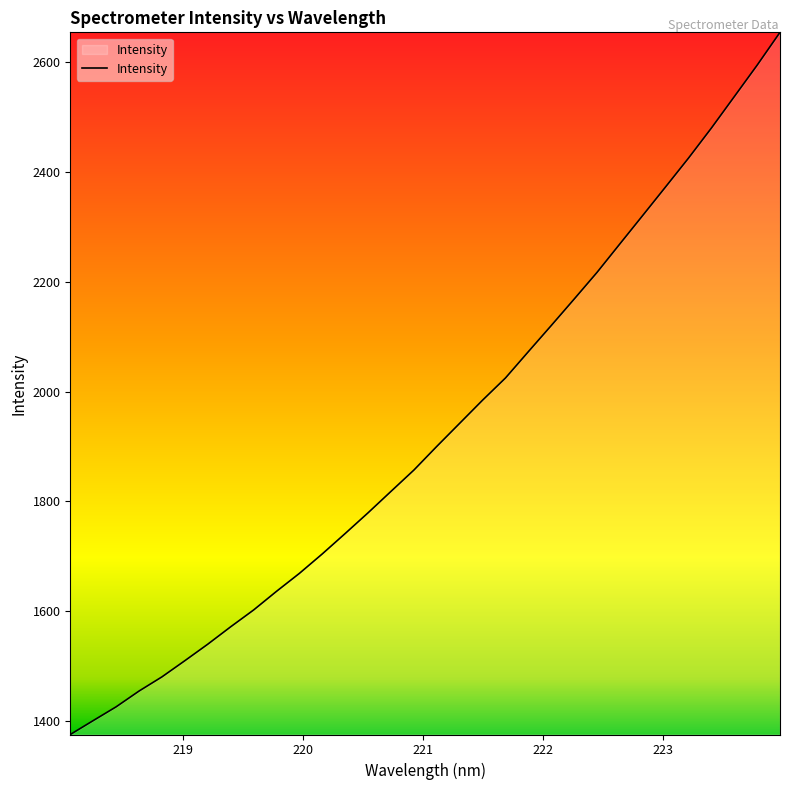

What is the maximum value shown in the chart?

2653.7